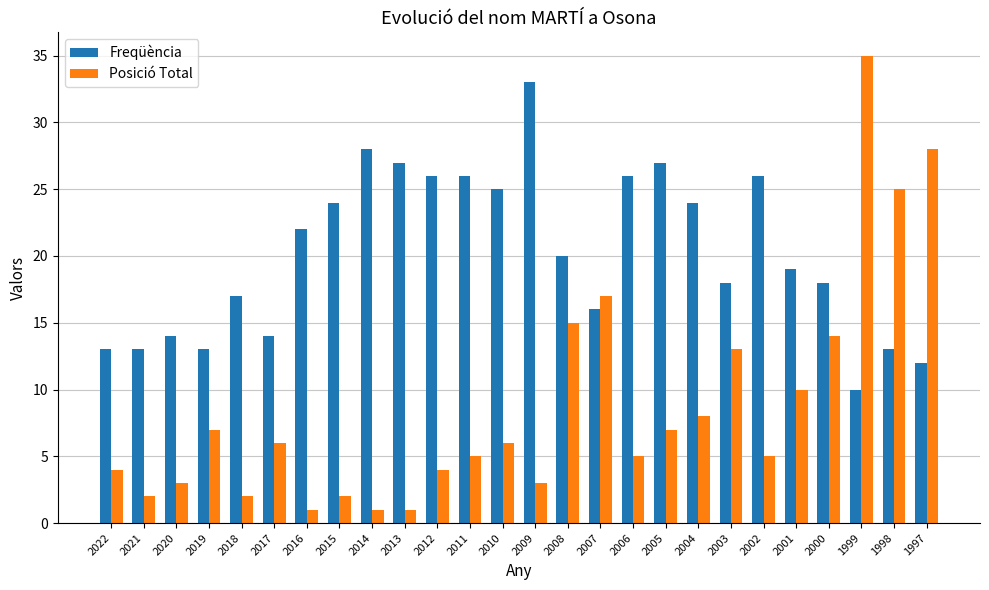

What is the value of the Freqüència bar at the 21st from the left?

26